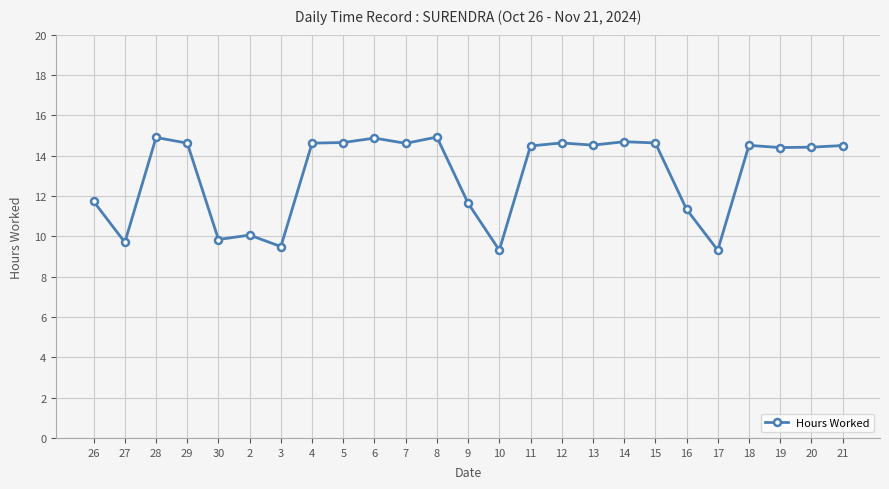

What is the approximate value at 12?

14.6